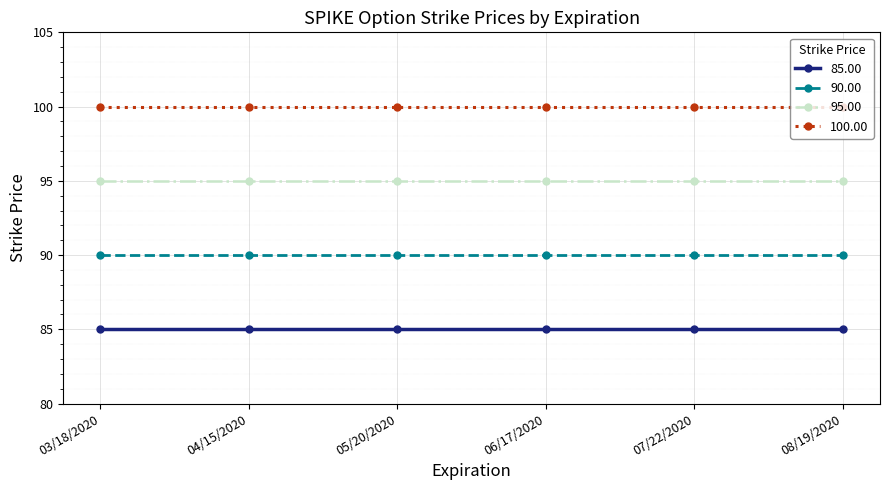

What is the smallest value displayed?

85